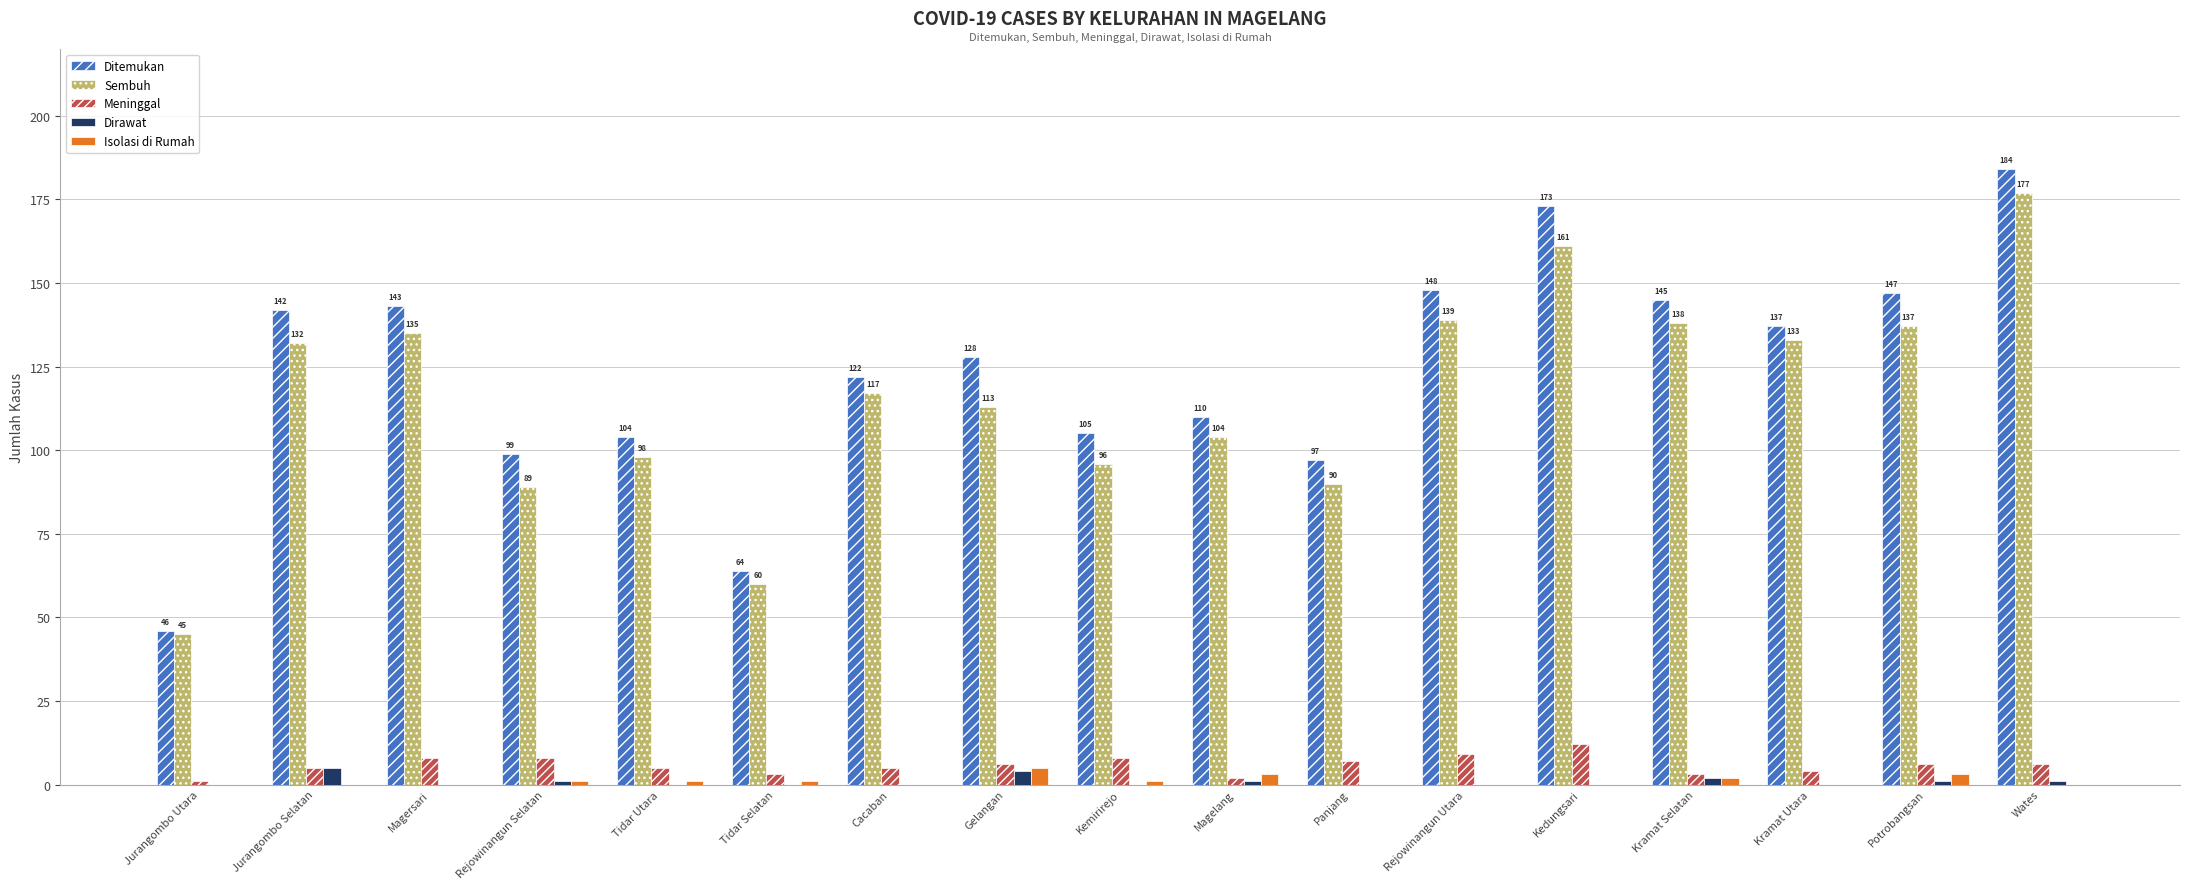

Which series has the widest spread of values?

Ditemukan